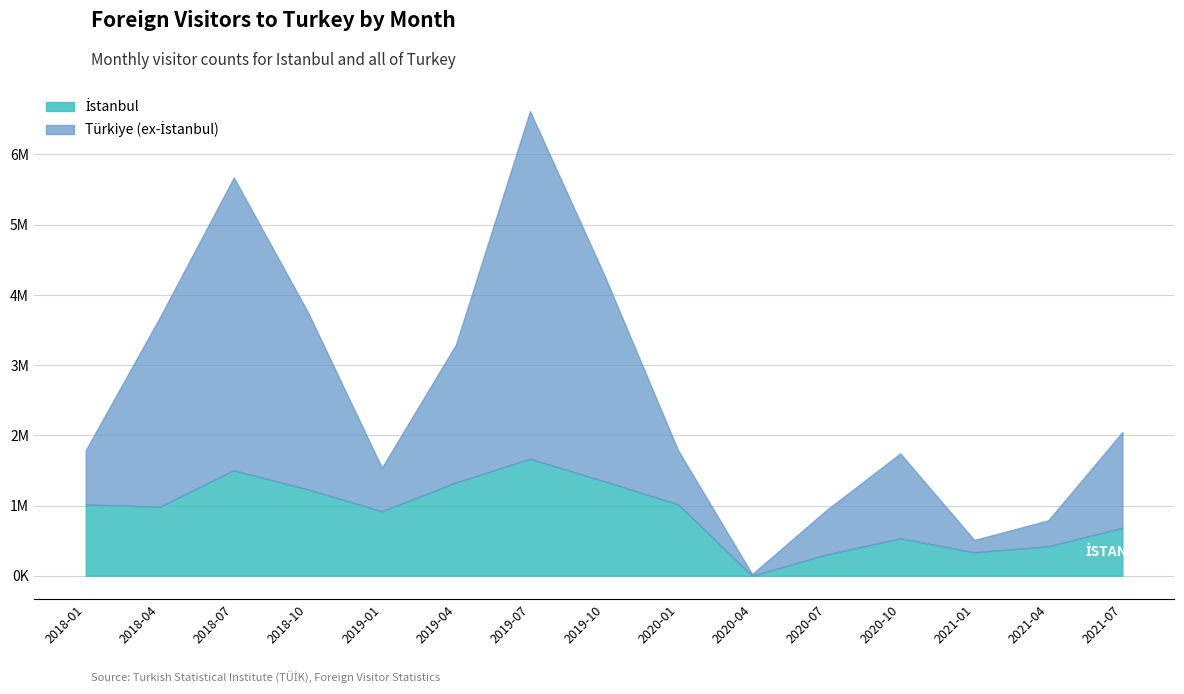

What is the total value across all series at 2021-01?

844612